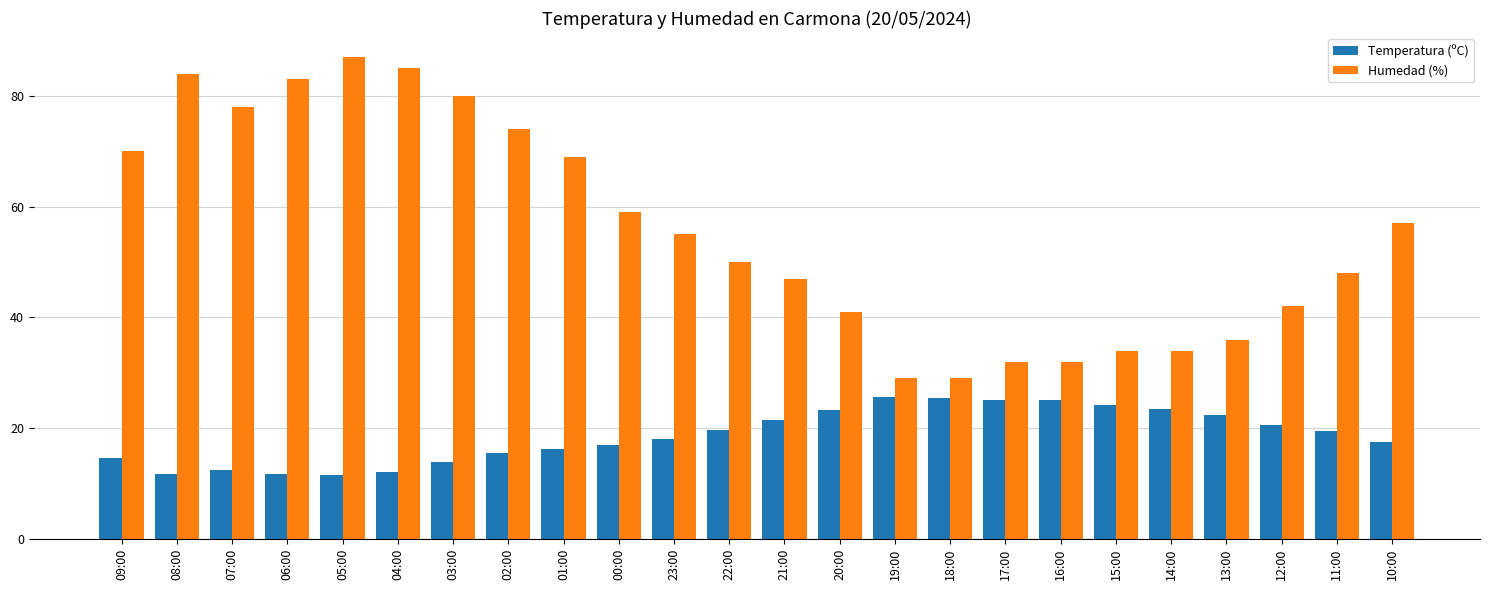

What is the difference between the Temperatura (ºC) values at 17:00 and 13:00?

2.6